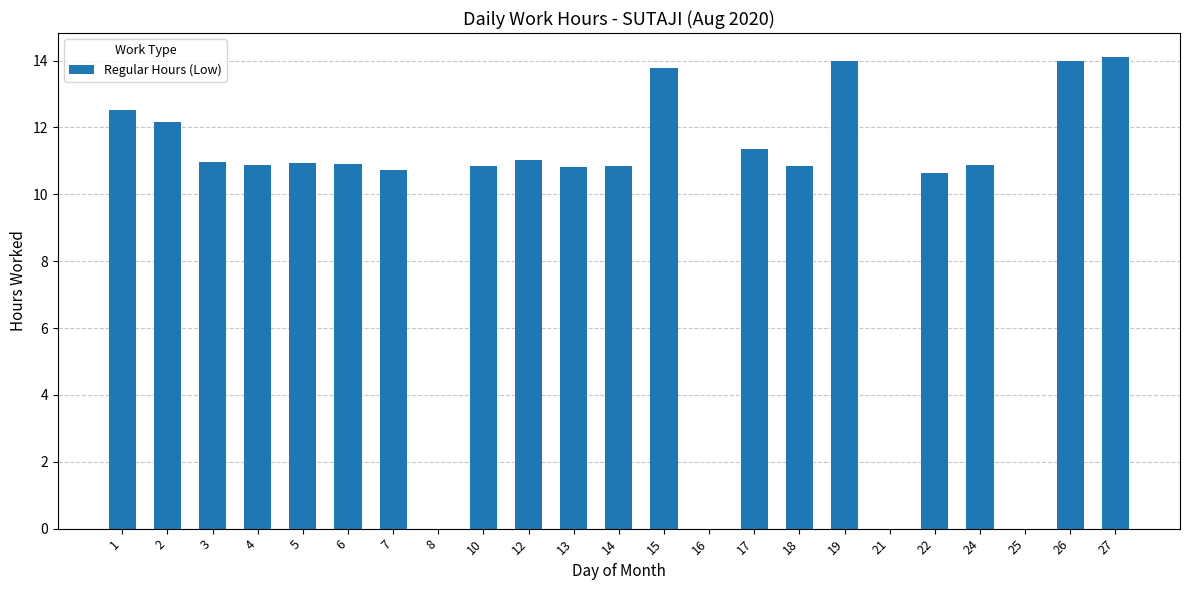

Count the number of values greater than 10.

19